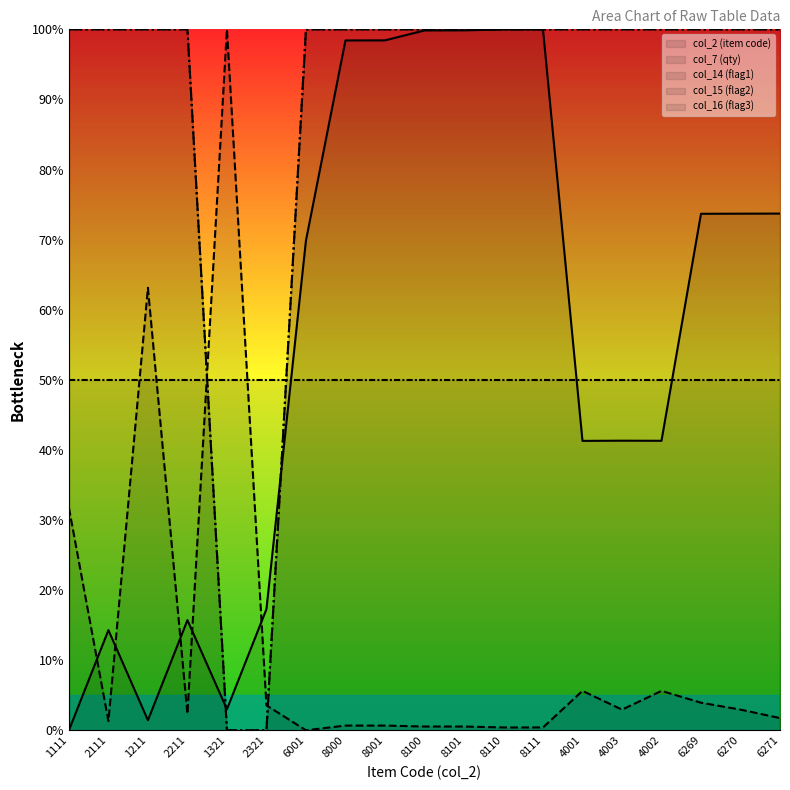

Which series has the largest range (max minus min)?

col_2 (item code)